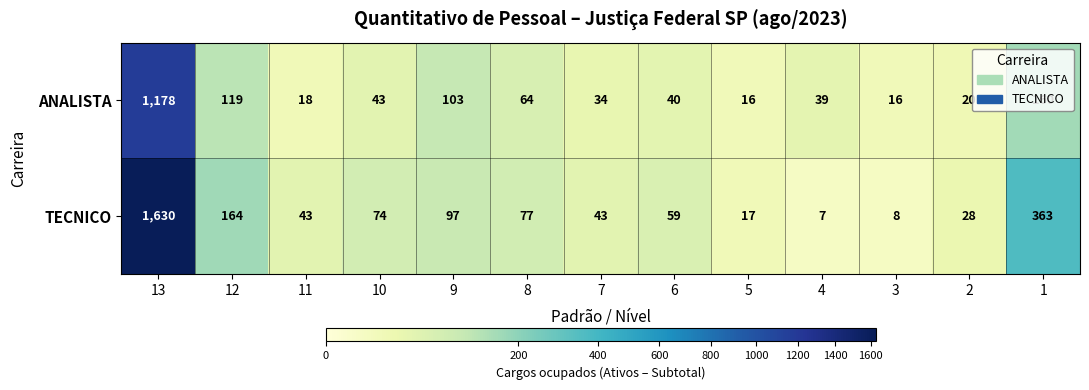

Which series changed the most between 10 and 9?

ANALISTA